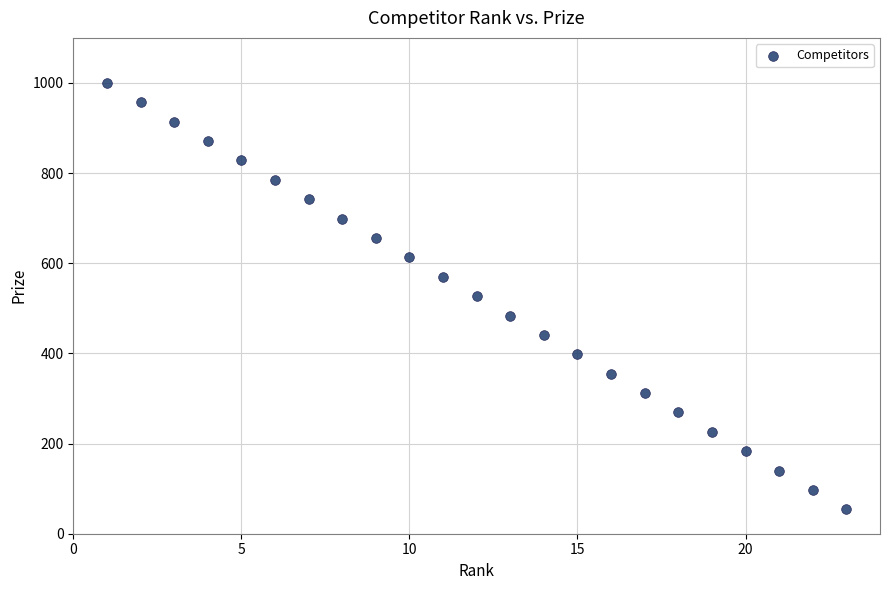

What is the range of X values (max minus min)?

22